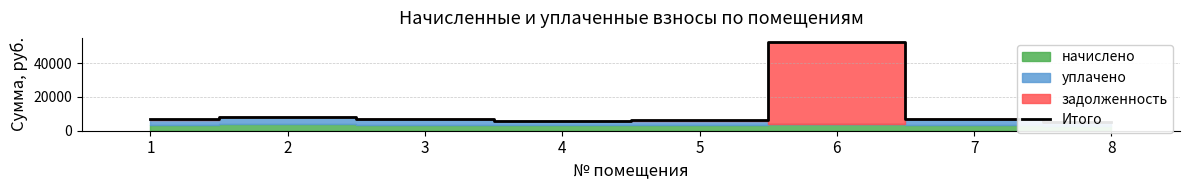

What value does the data have at 5?

6173.6